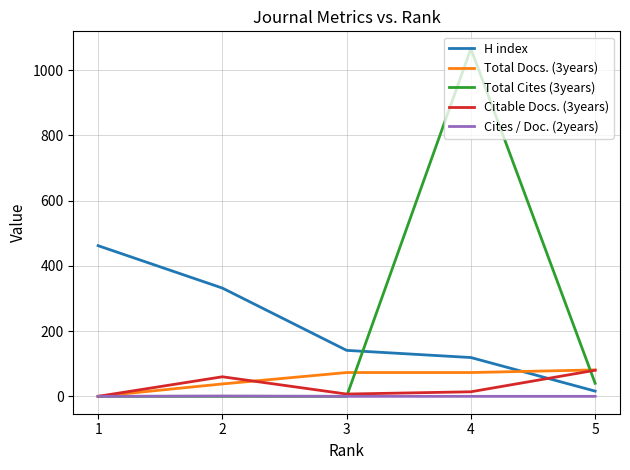

Where is Total Cites (3years) nearest to the value 533?

5